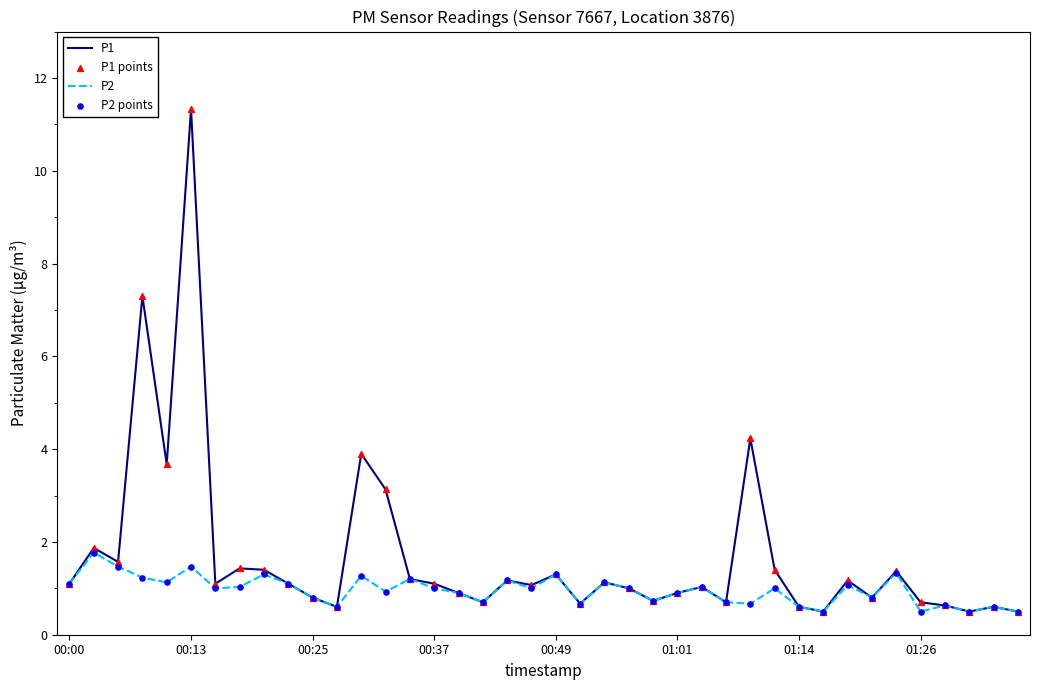

Which series has the largest total across all categories?

P1